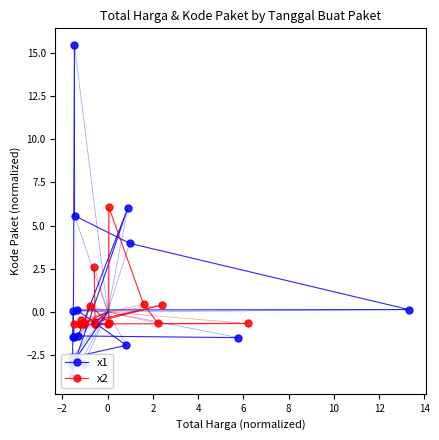

What is the value of the x2 point at the 18th from the left?

-0.7